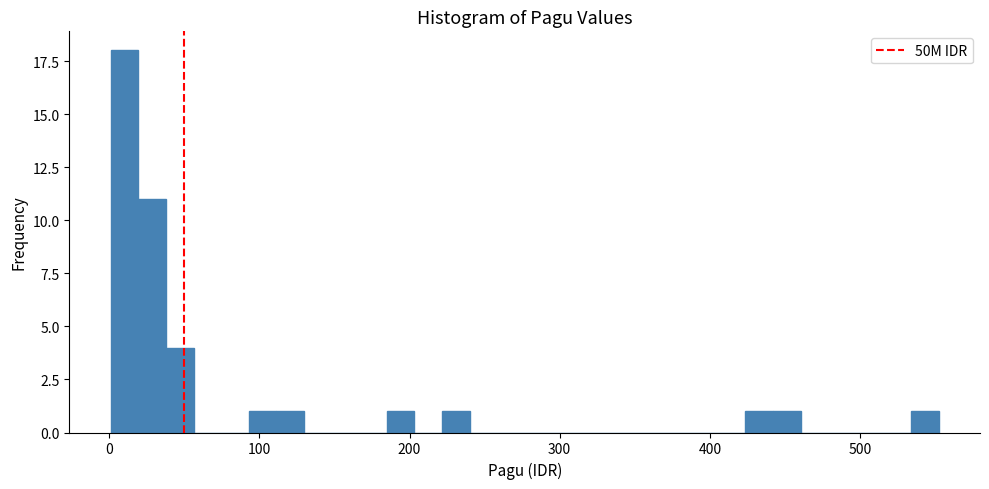

Read against the x-axis, roughly where is the centre of the tallest bar?

10